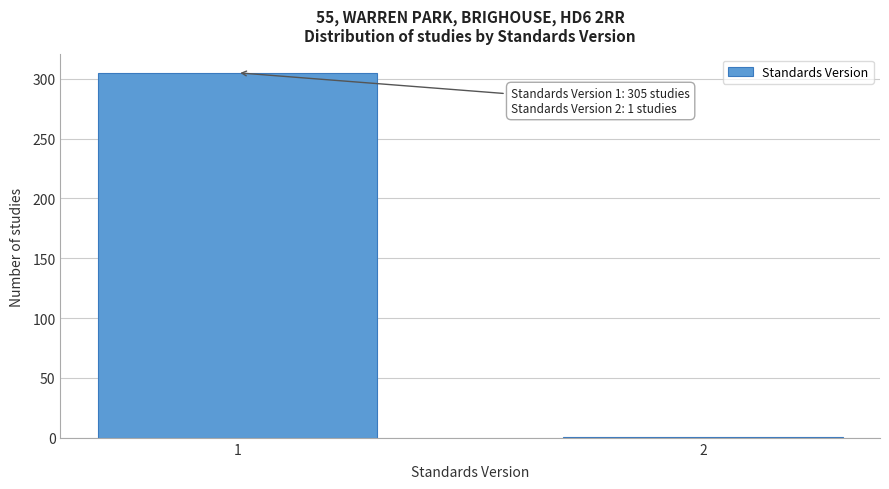

Reading right to left, extract all data points from this chart.

1	305